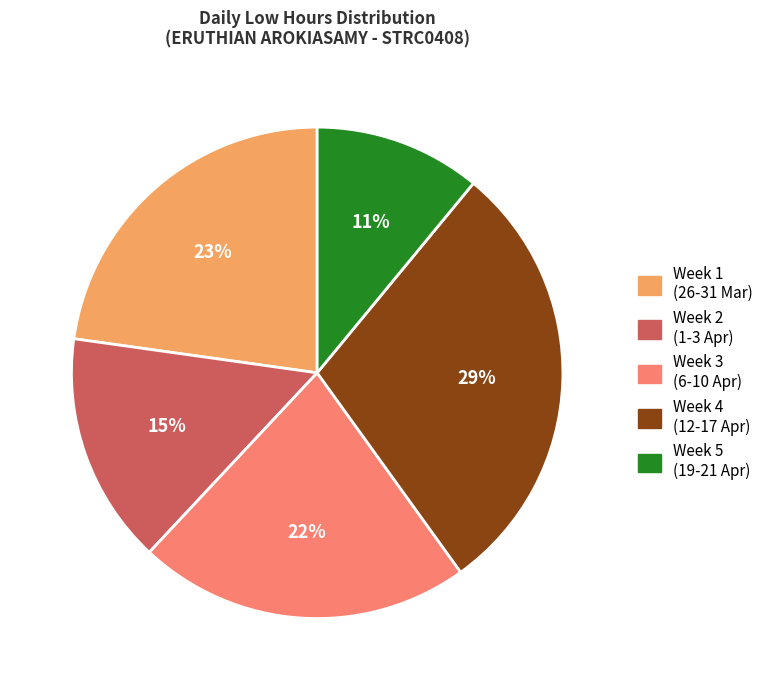

Is there a majority slice in this chart?

No